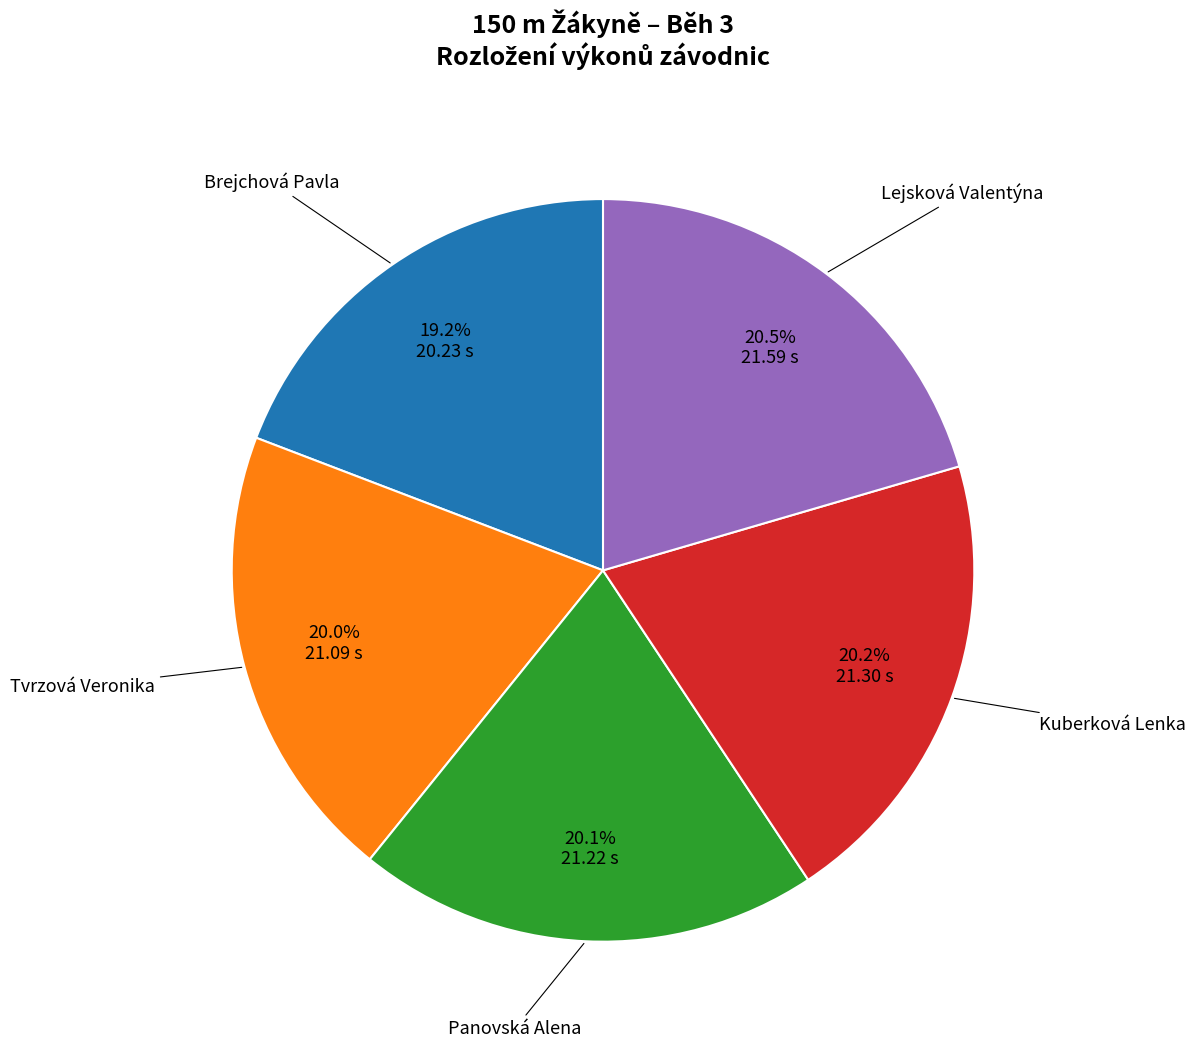

Count the number of slices in the pie.

5